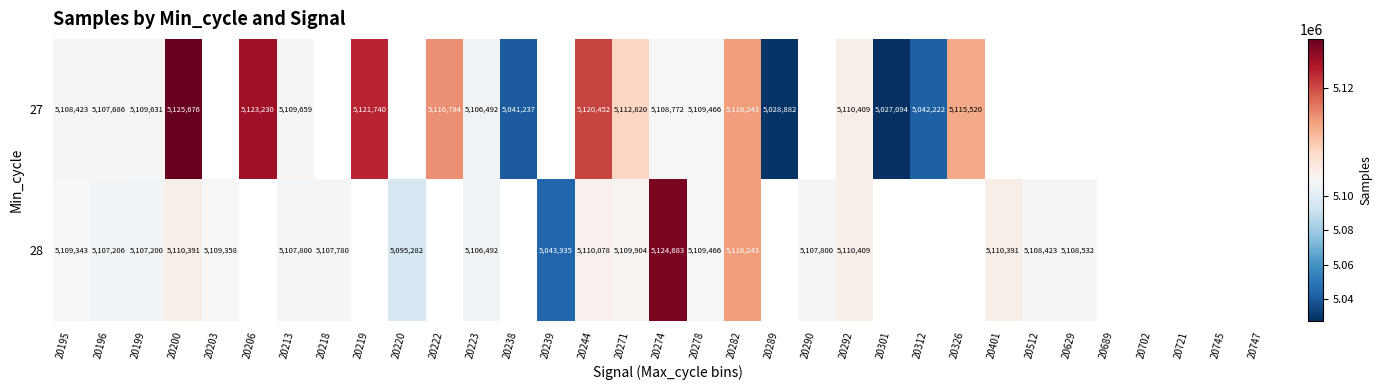

Between 20271 and 20292, which series saw the biggest shift?

27